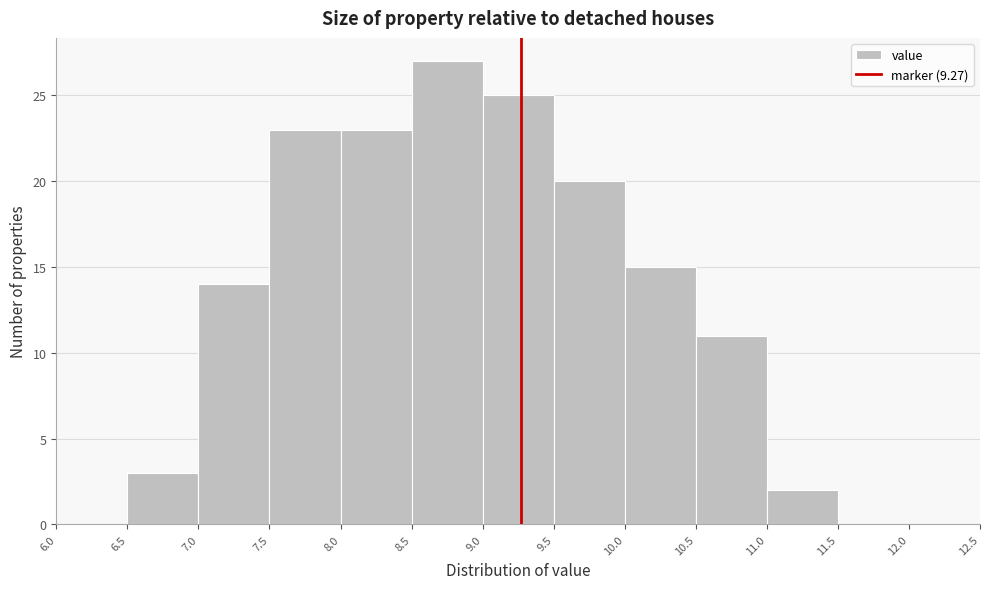

How tall is the bar that spans 8.0 to 8.5 on the x-axis? The values are not printed on the chart, so give them approximately, as read against the axis.

23